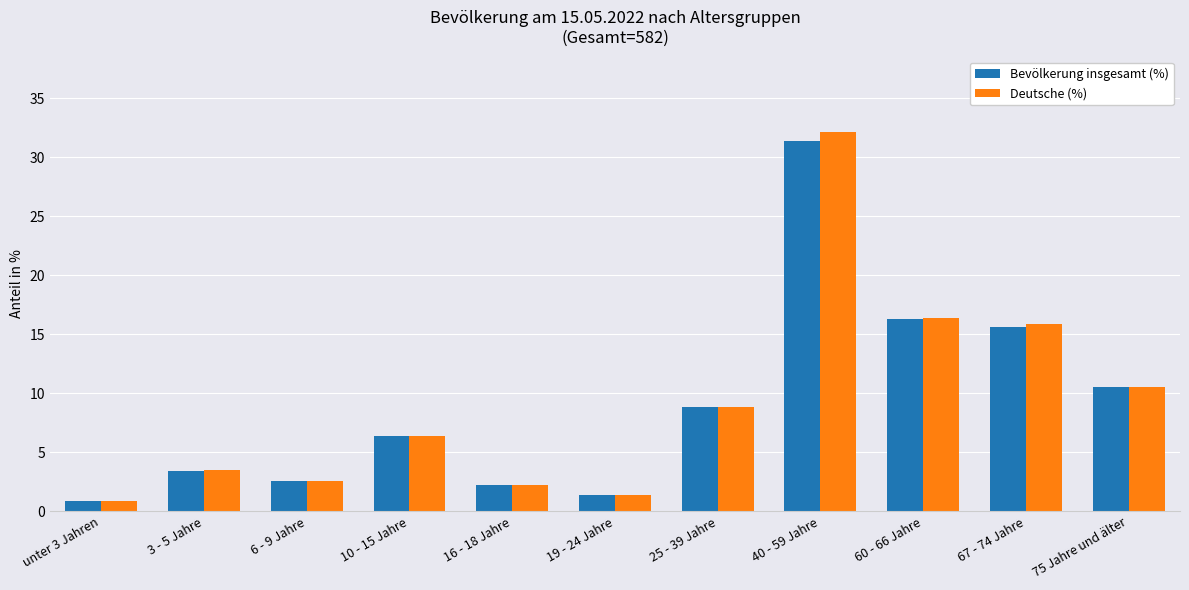

Which series has the widest spread of values?

Deutsche (%)